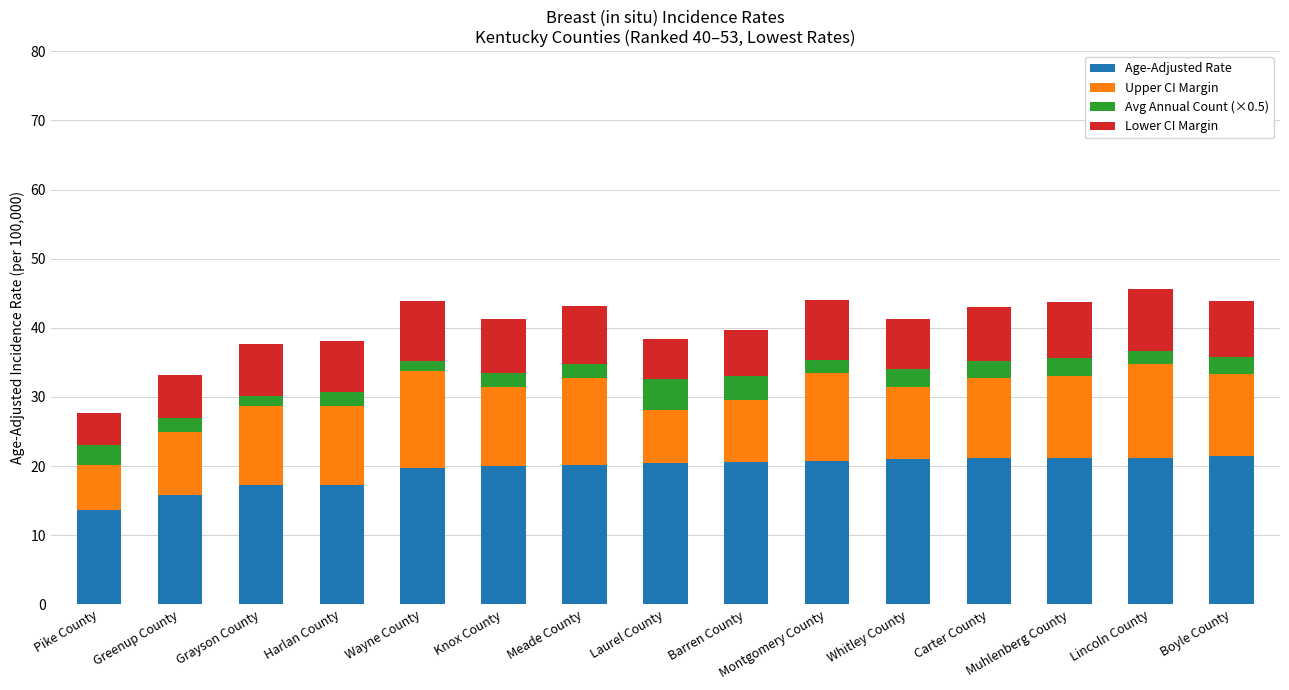

Is it true that Age-Adjusted Rate equals 34.8 at Boyle County?

False